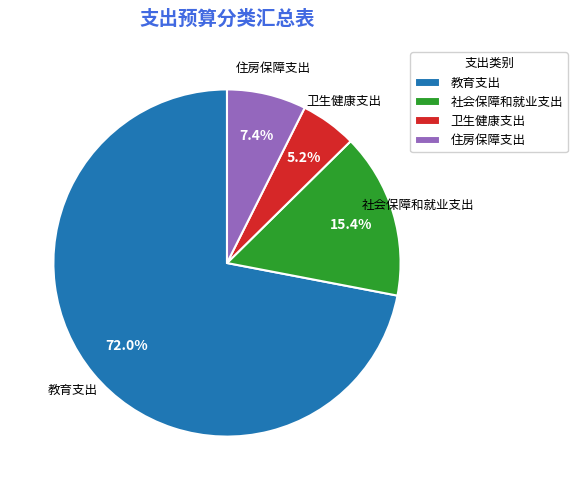

What is the ratio of the value at 教育支出 to the value at 社会保障和就业支出?

4.7